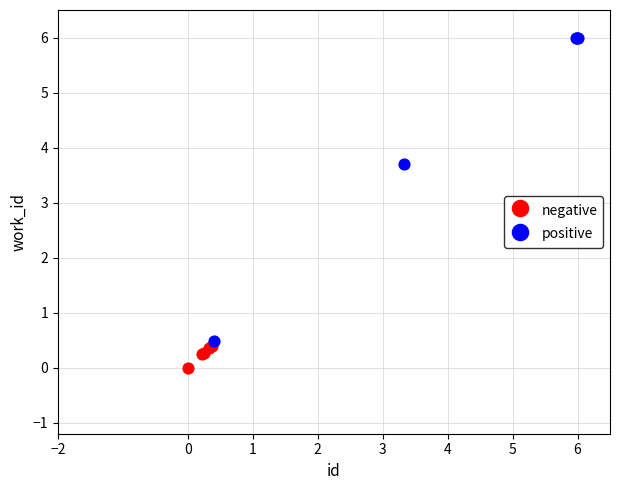

What are all the series names shown in the legend?

negative, positive